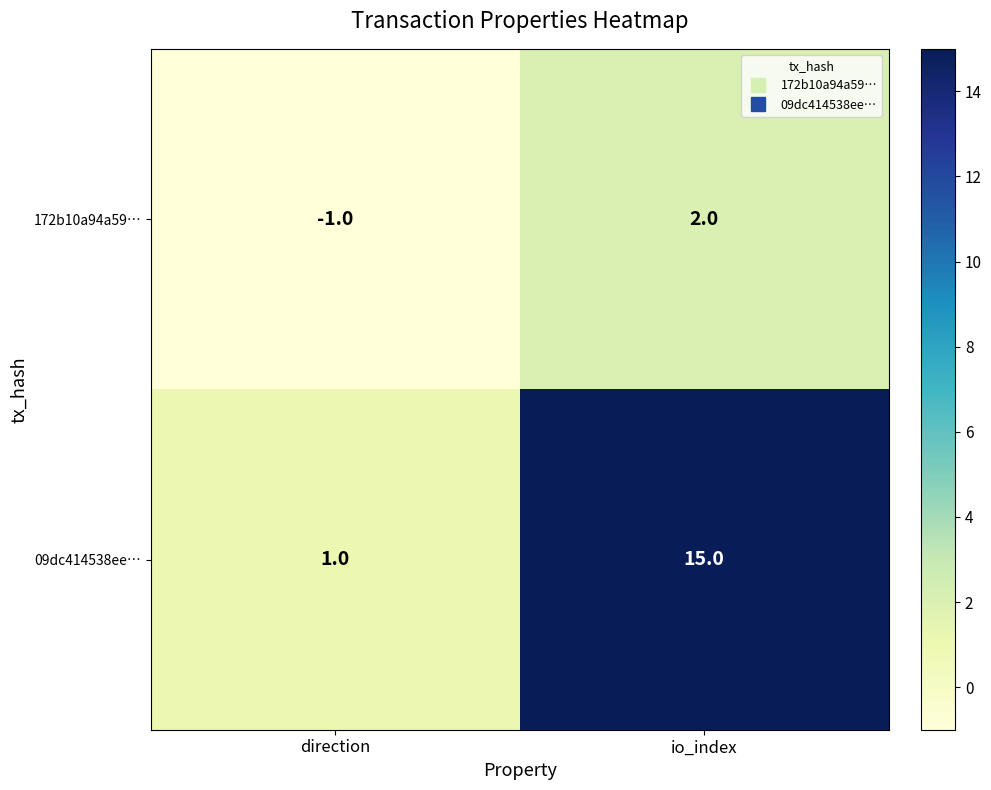

True or false: 09dc414538ee… has a value of 15 at io_index.

True